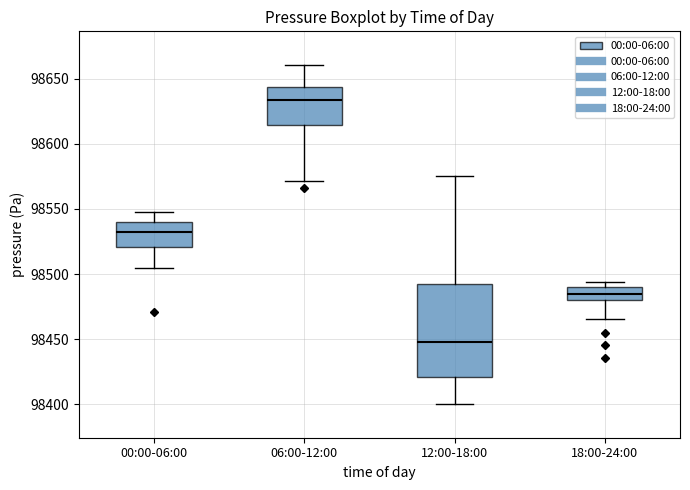

Reading left to right, transcribe this box plot: for each box, give where its median line is, the range the box spans, and where its two whiskers end, as read against the y-axis. The values are not printed on the chart, so give them approximately, as read against the axis.

00:00-06:00: median 98530, box 98520 to 98540, whiskers 98505 to 98550
06:00-12:00: median 98635, box 98615 to 98645, whiskers 98570 to 98660
12:00-18:00: median 98450, box 98420 to 98495, whiskers 98400 to 98575
18:00-24:00: median 98485, box 98480 to 98490, whiskers 98465 to 98495